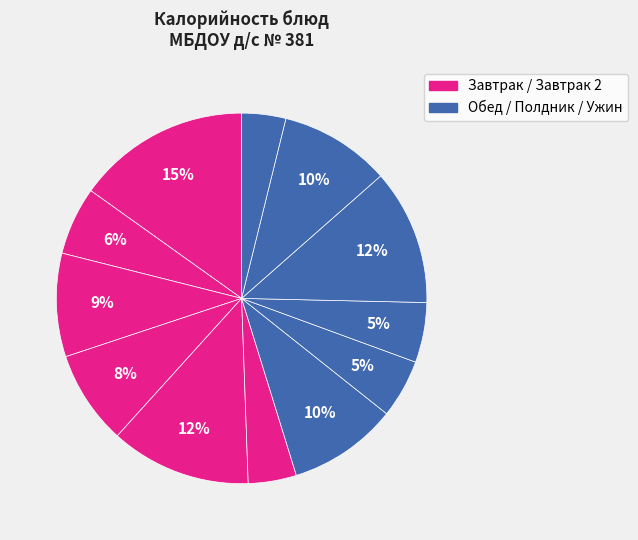

Count the number of slices in the pie.

12